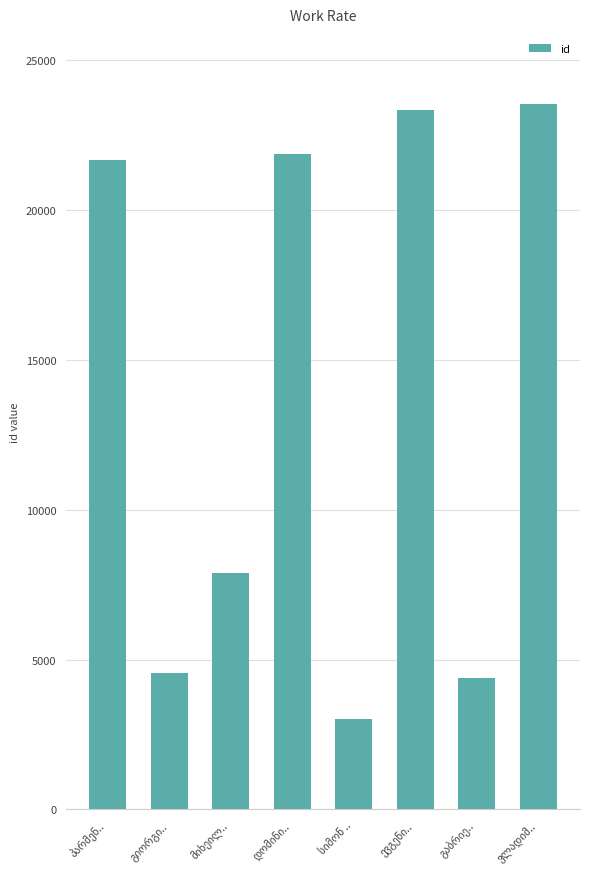

What is the greatest value displayed?

23527